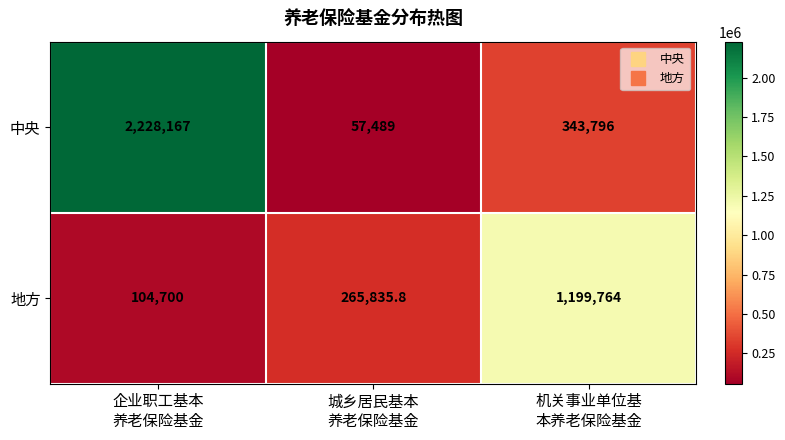

How many 中央 values are between 57489 and 2228167?

3